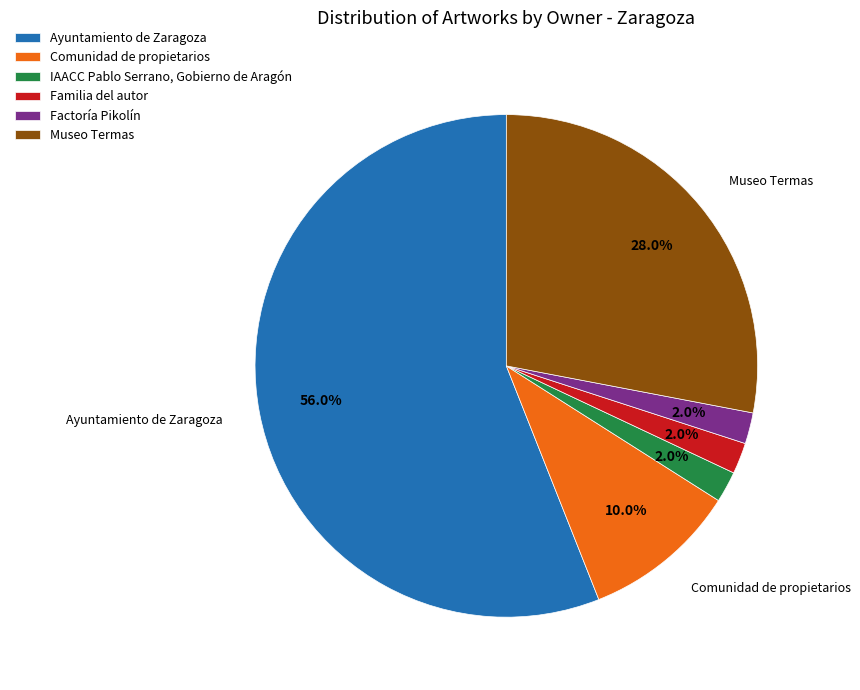

True or false: Ayuntamiento de Zaragoza accounts for 64% of the total.

False